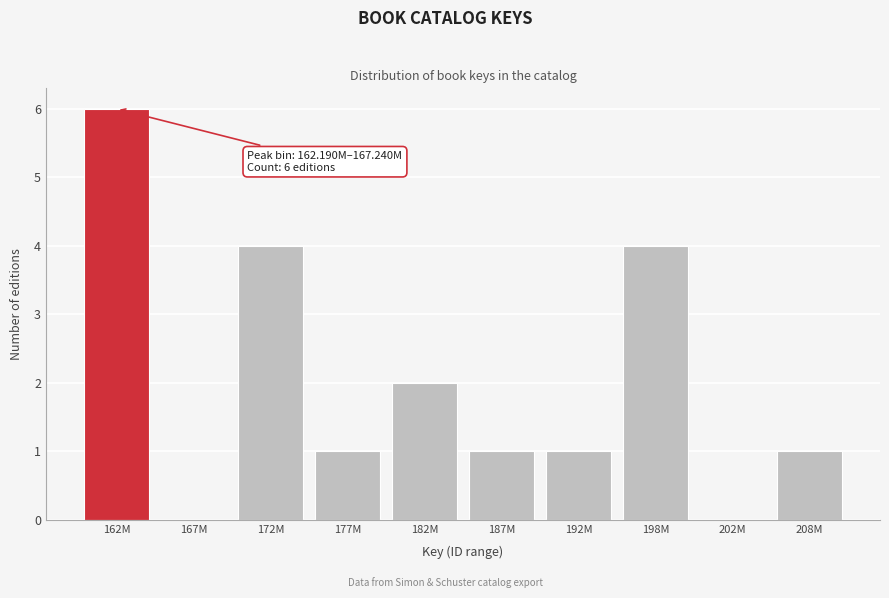

Reading left to right, transcribe all the data shown in this chart.

162M=6	167M=0	172M=4	177M=1	182M=2	187M=1	192M=1	198M=4	202M=0	208M=1